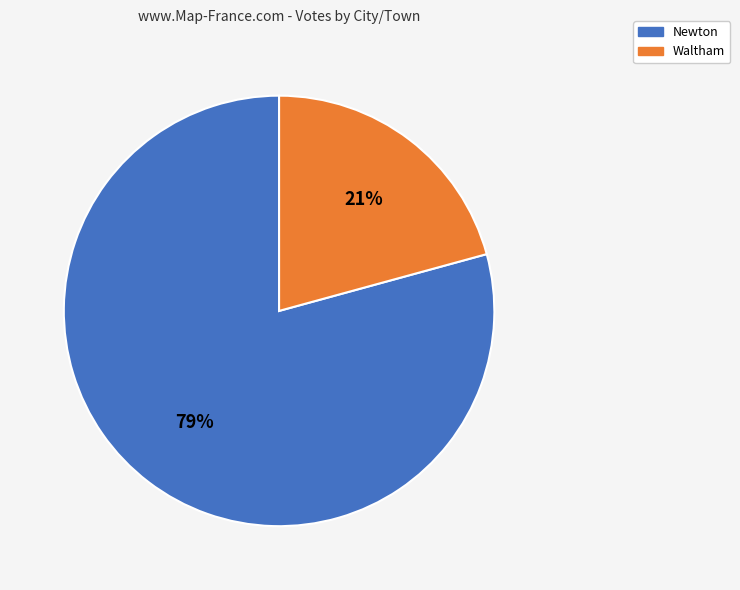

To the nearest percent, what is the combined percentage of Newton and Waltham?

100%